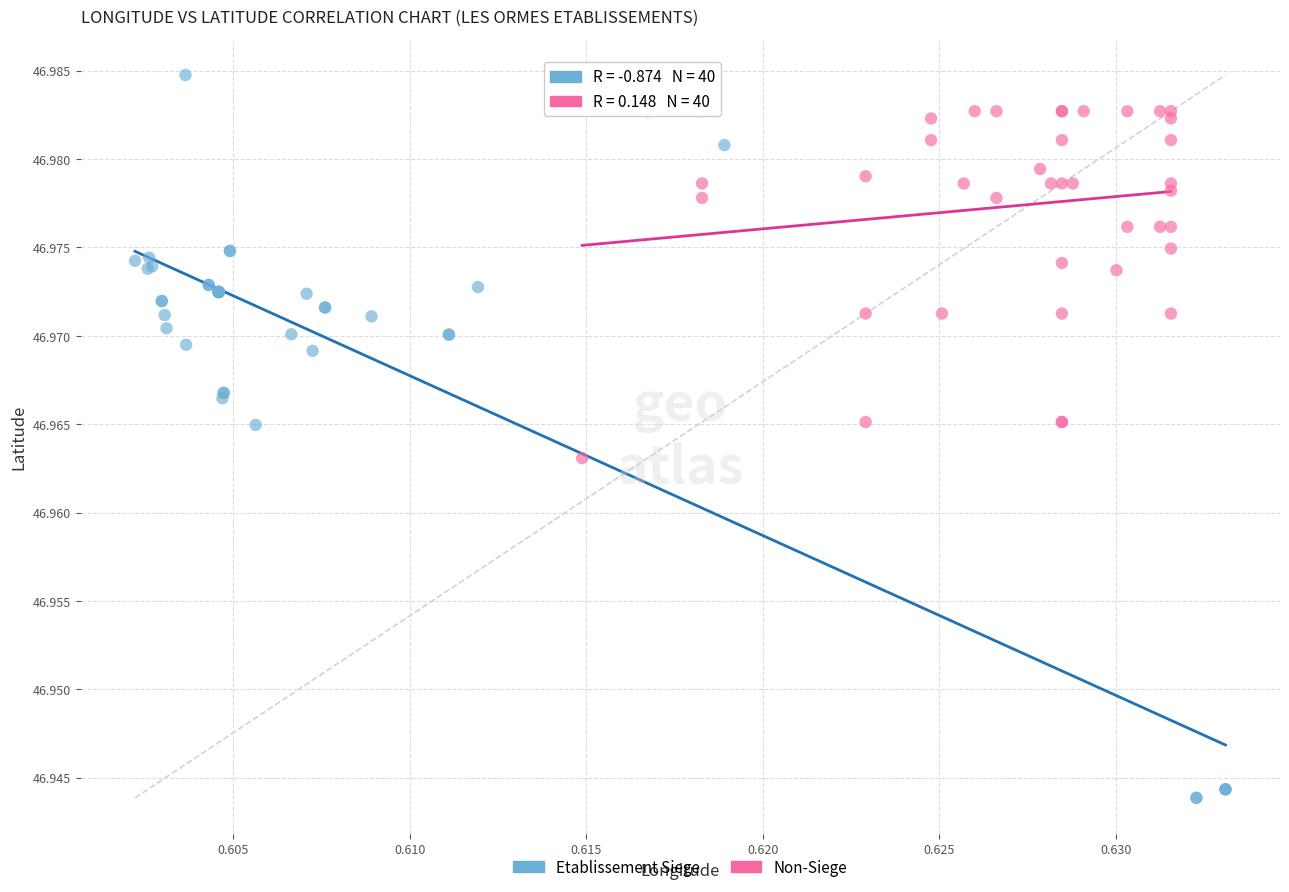

Which series reaches the minimum Y coordinate?

Etablissement Siege